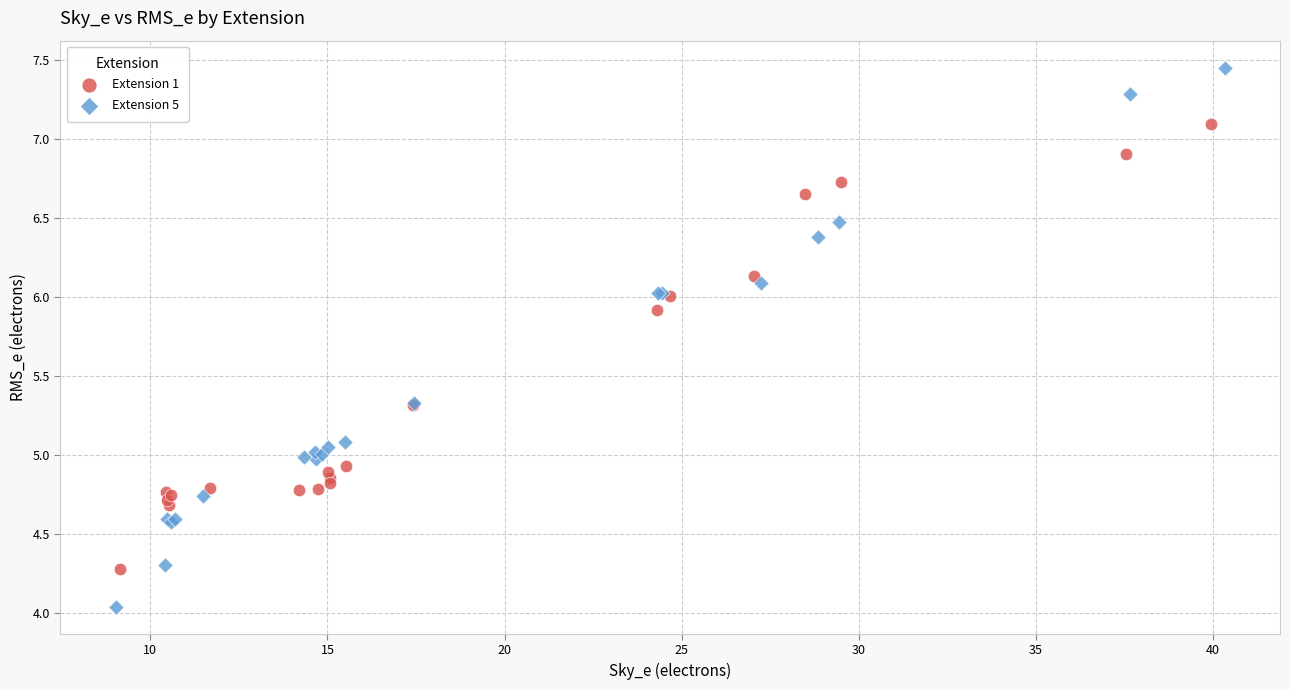

Which series contains the highest Y value?

Extension 5